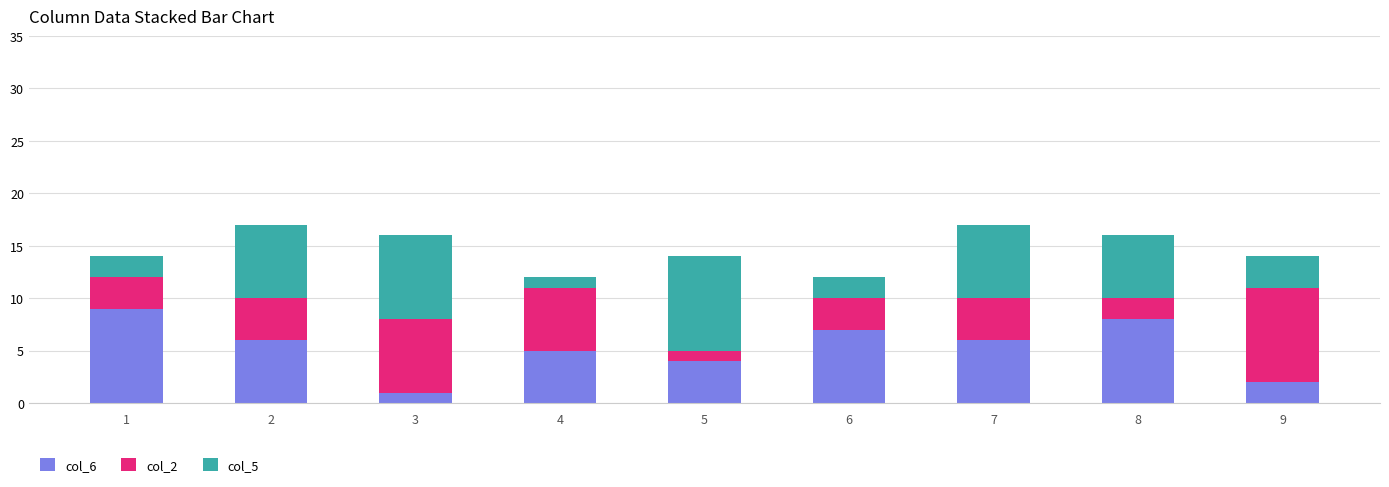

Is it true that col_6 equals 7 at 6?

True